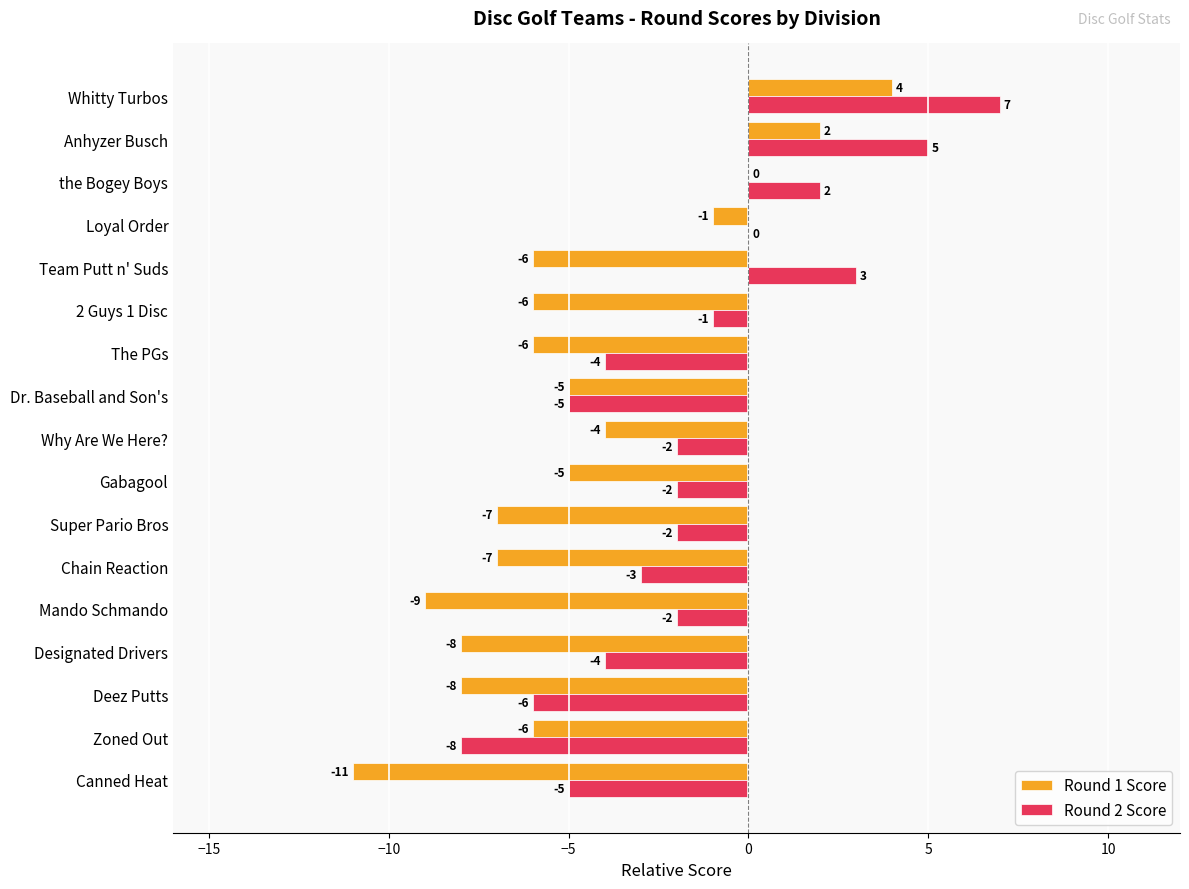

Which label corresponds to the largest value in the chart?

Whitty Turbos